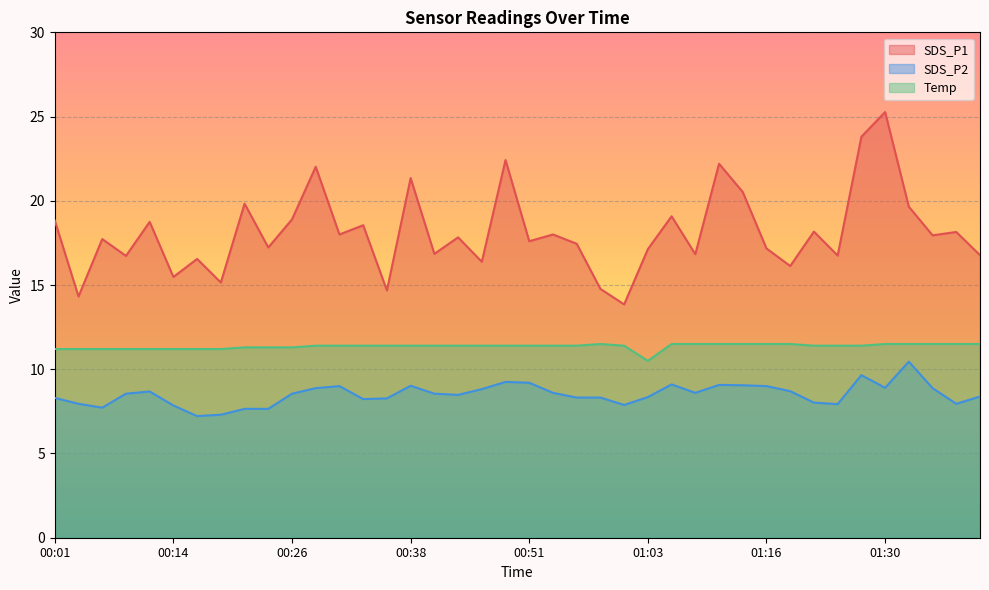

How many series are shown in this chart?

3